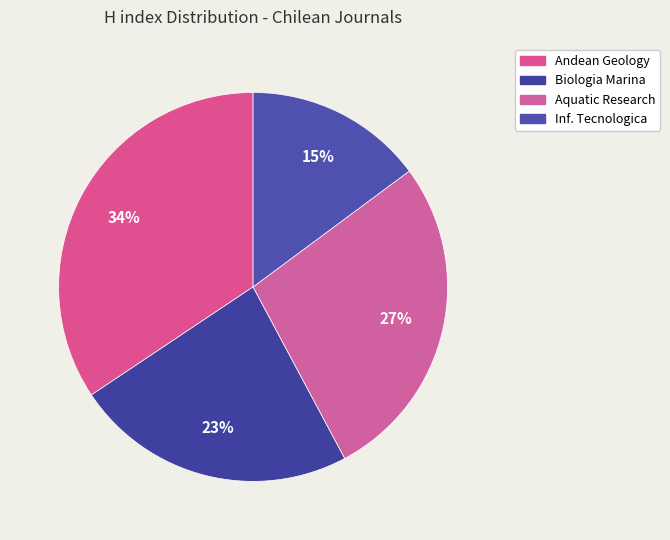

How many segments does this pie chart have?

4